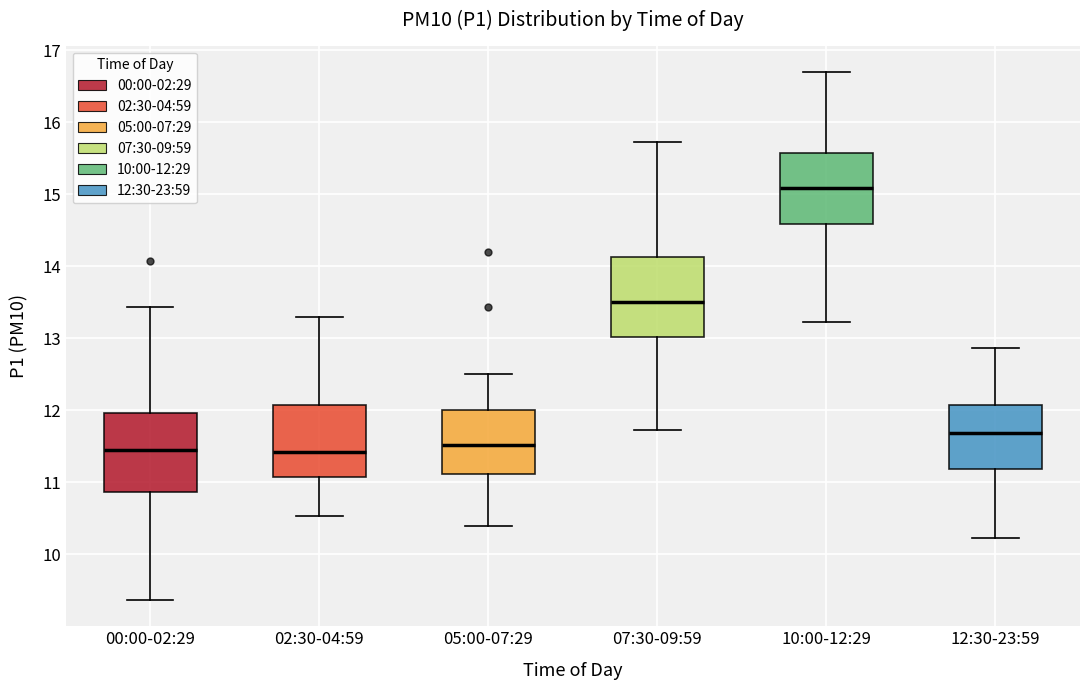

Where does the median line of the box for 05:00-07:29 sit on the y-axis? The values are not printed on the chart, so give them approximately, as read against the axis.

11.5